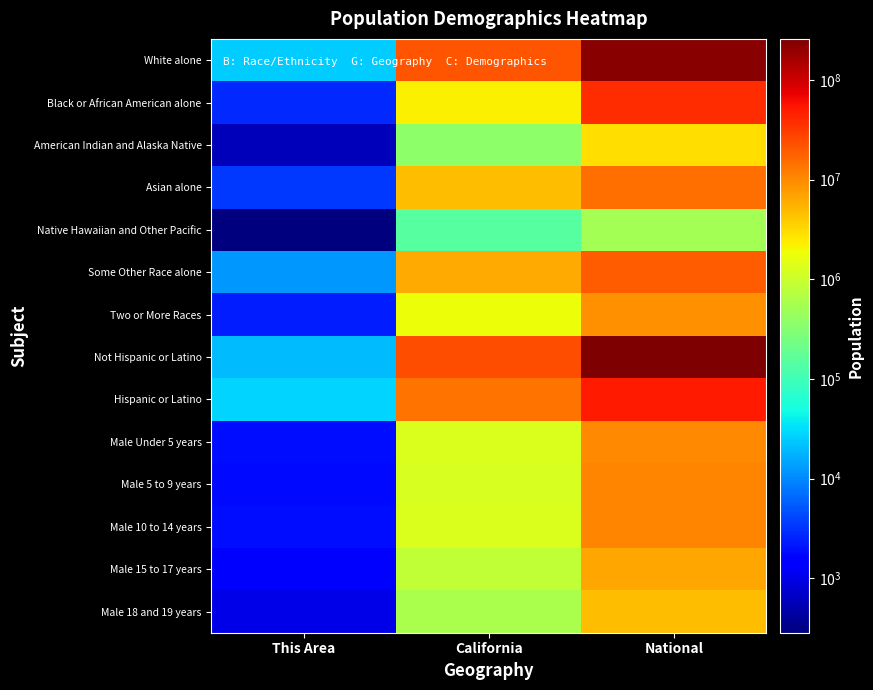

Reading left to right, transcribe all the data shown in this chart.

White alone: This Area=25595	California=21453934	National=223553265
Black or African American alone: This Area=2813	California=2299072	National=38929319
American Indian and Alaska Native: This Area=594	California=362801	National=2932248
Asian alone: This Area=3358	California=4861007	National=14674252
Native Hawaiian and Other Pacific: This Area=285	California=144386	National=540013
Some Other Race alone: This Area=12687	California=6317372	National=19107368
Two or More Races: This Area=2340	California=1815384	National=9009073
Not Hispanic or Latino: This Area=20077	California=23240237	National=258267944
Hispanic or Latino: This Area=27595	California=14013719	National=50477594
Male Under 5 years: This Area=1893	California=1294056	National=10319427
Male 5 to 9 years: This Area=1854	California=1279563	National=10389638
Male 10 to 14 years: This Area=1882	California=1325915	National=10579862
Male 15 to 17 years: This Area=1303	California=857058	National=6656209
Male 18 and 19 years: This Area=987	California=598024	National=4647457